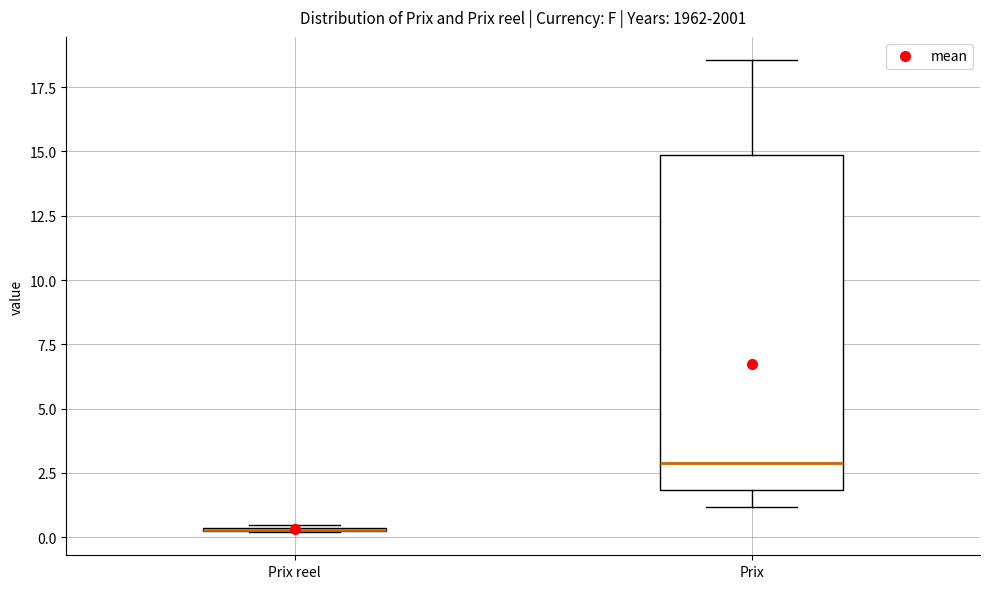

Reading left to right, transcribe this box plot: for each box, give where its median line is, the range the box spans, and where its two whiskers end, as read against the y-axis. The values are not printed on the chart, so give them approximately, as read against the axis.

Prix reel: box collapsed to a line at 0.5, whiskers 0.0 to 0.5
Prix: median 3.0, box 2.0 to 15.0, whiskers 1.0 to 18.5